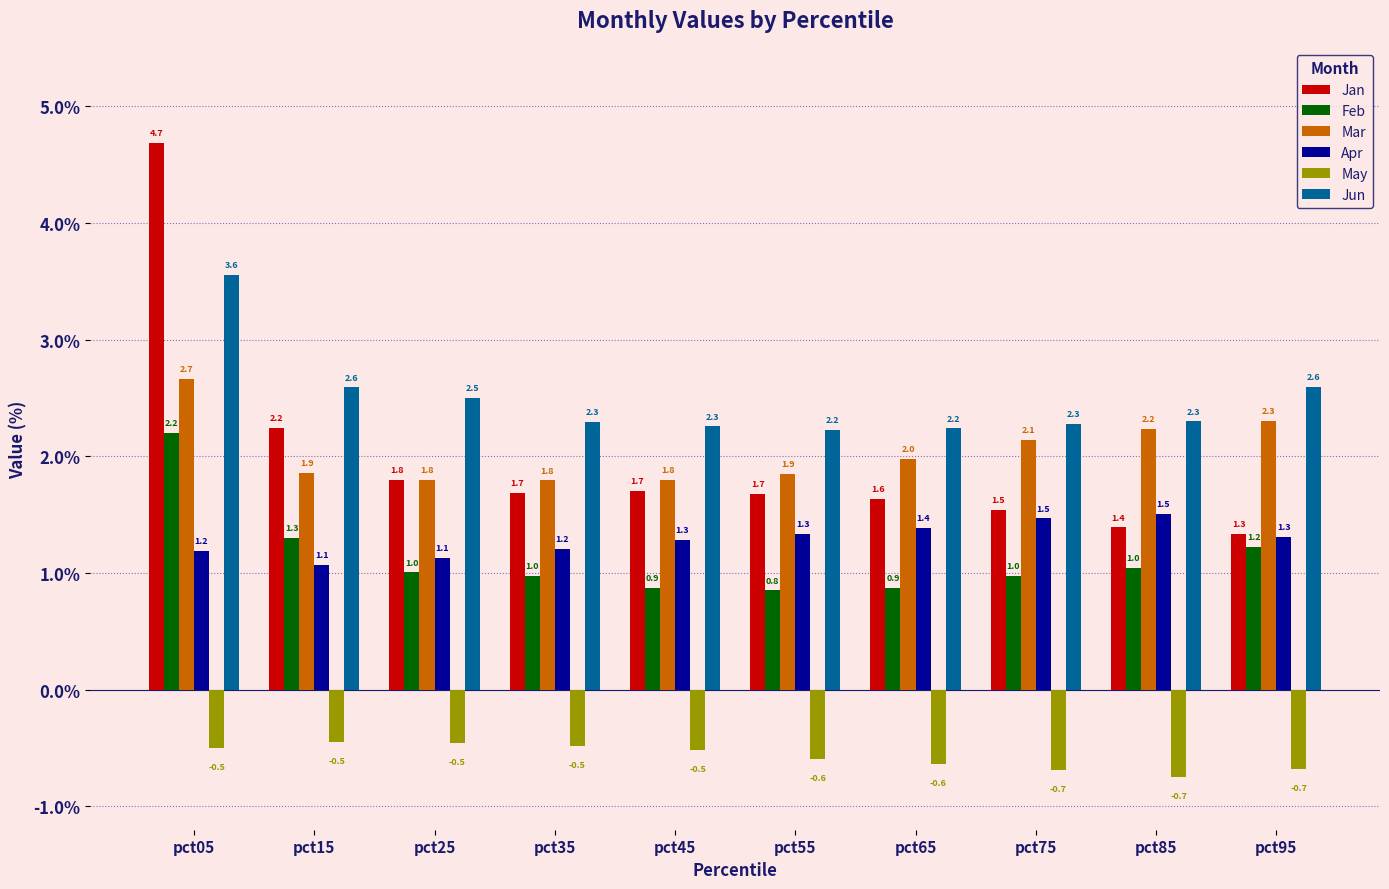

What is the value of the Feb bar at the 10th from the left?

1.2